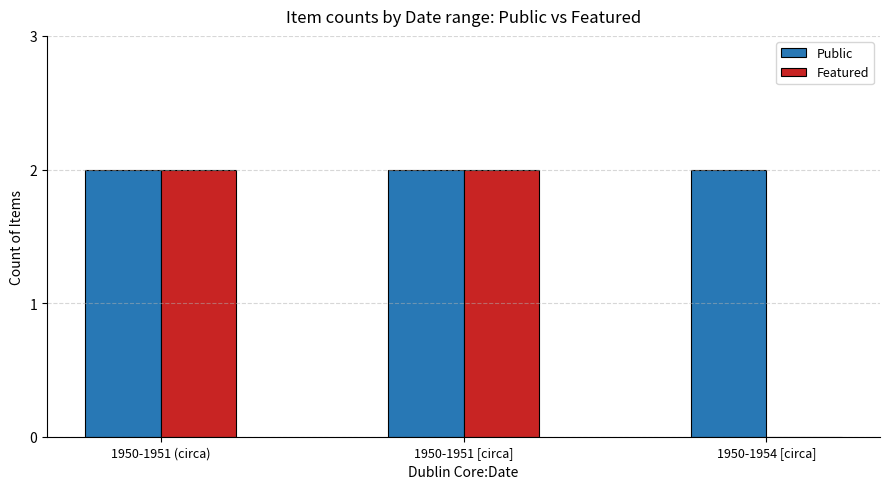

How many categories are shown in the chart?

3